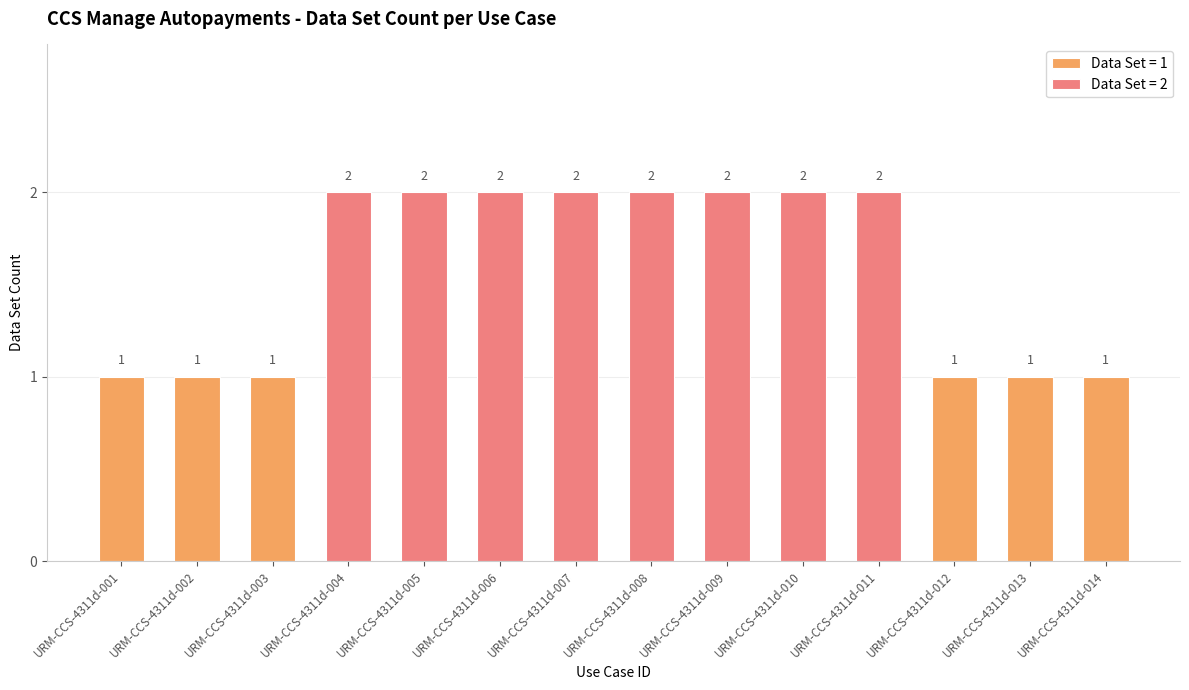

List the labels in order of value, smallest first.

URM-CCS-4311d-001, URM-CCS-4311d-002, URM-CCS-4311d-003, URM-CCS-4311d-012, URM-CCS-4311d-013, URM-CCS-4311d-014, URM-CCS-4311d-004, URM-CCS-4311d-005, URM-CCS-4311d-006, URM-CCS-4311d-007, URM-CCS-4311d-008, URM-CCS-4311d-009, URM-CCS-4311d-010, URM-CCS-4311d-011